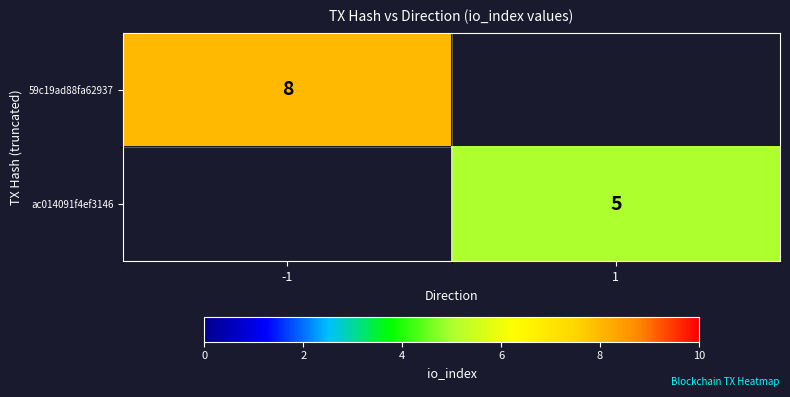

The value of ac014091f4ef3146 at 1 is 5. True or false?

True